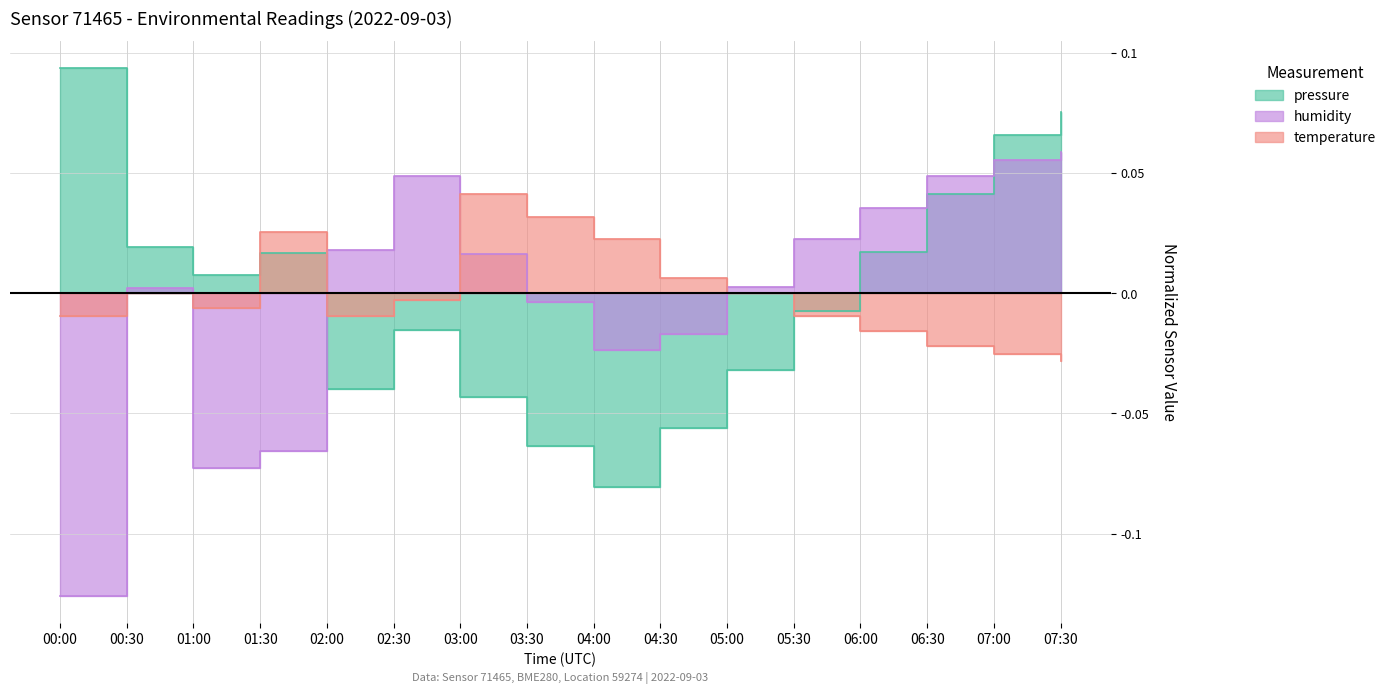

True or false: temperature has a value of 0.0 at 00:30.

True